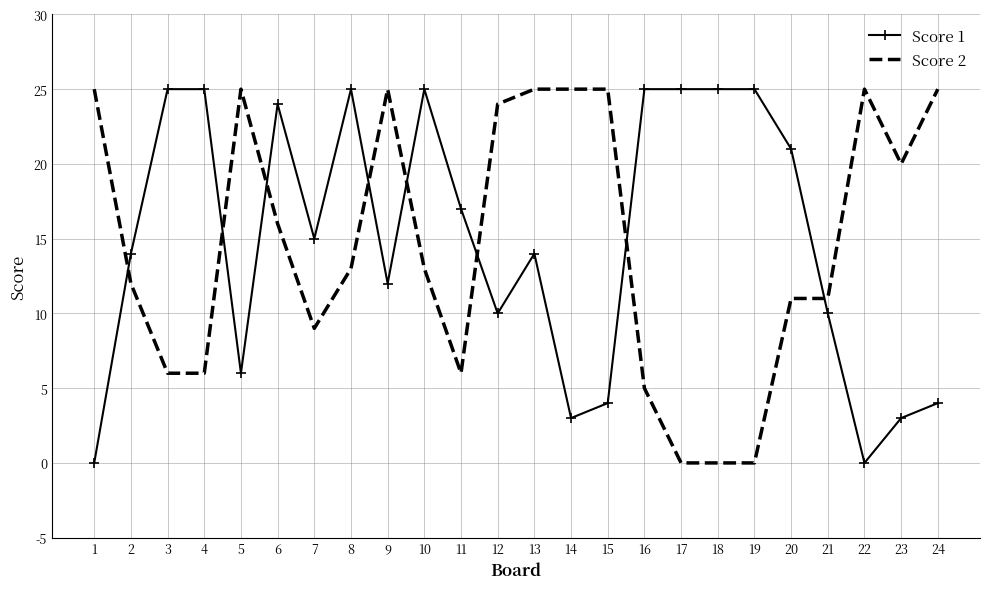

The Score 1 series shows 25 at 19. True or false?

True